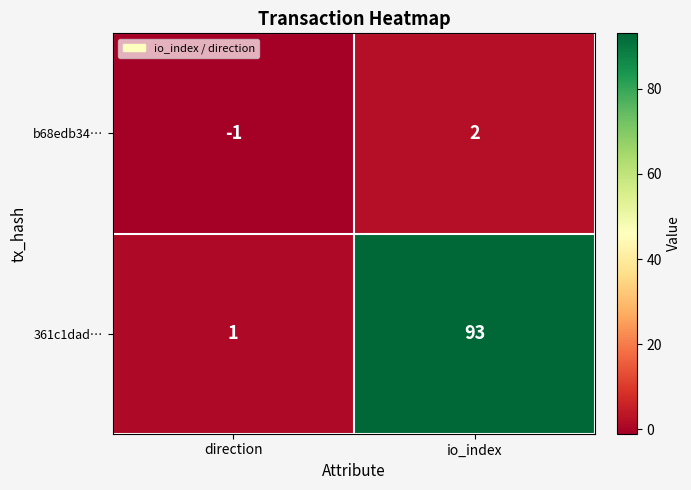

Which series has the largest total across all categories?

361c1dad…